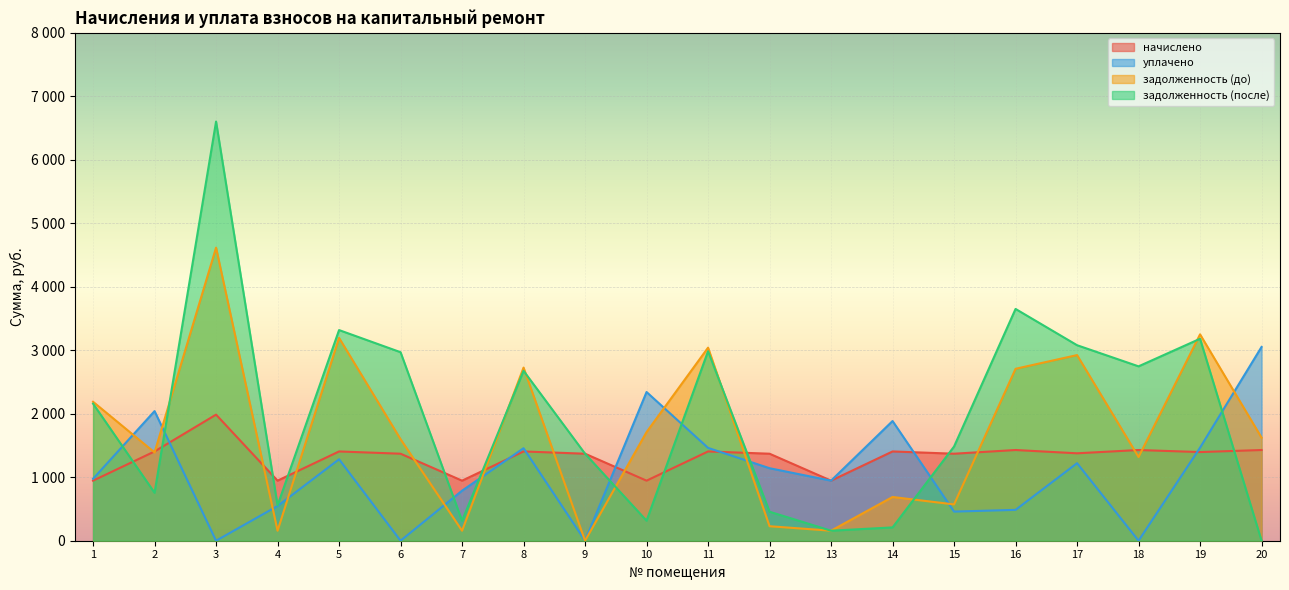

What is the difference between the задолженность (до) values at 1 and 20?

564.9